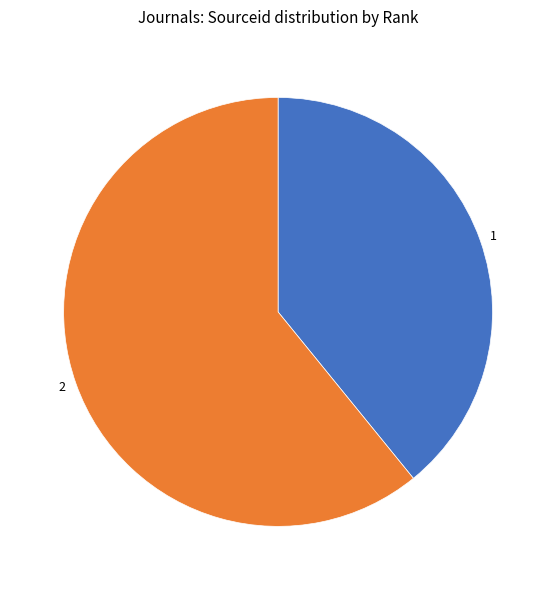

Which category has the smallest portion of the pie?

1